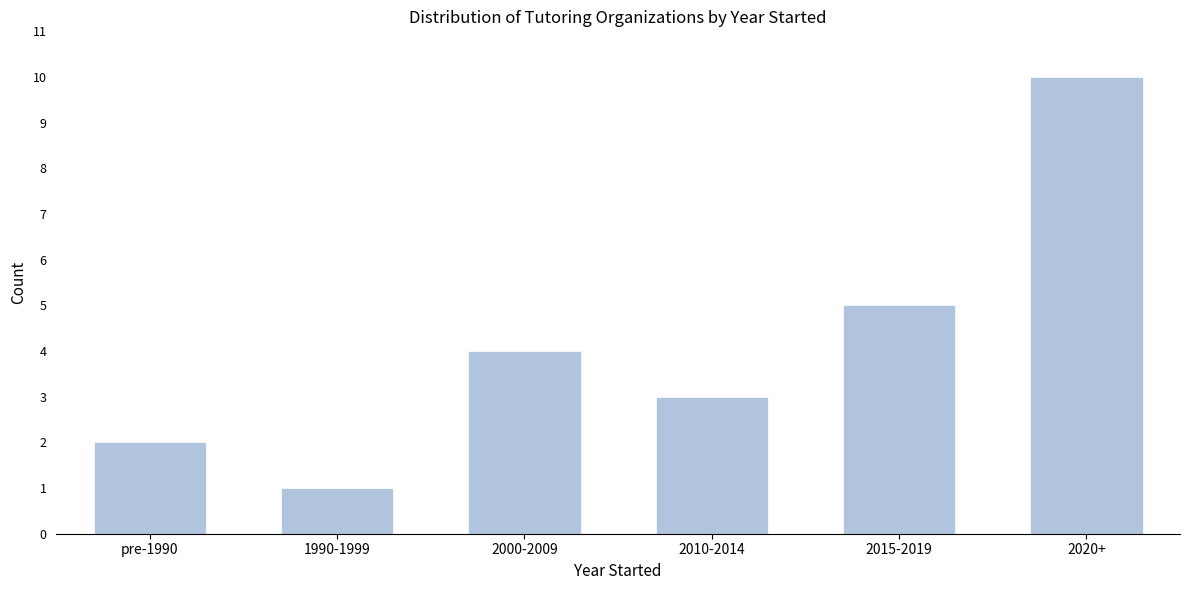

Reading left to right, transcribe all the data shown in this chart.

2	1	4	3	5	10